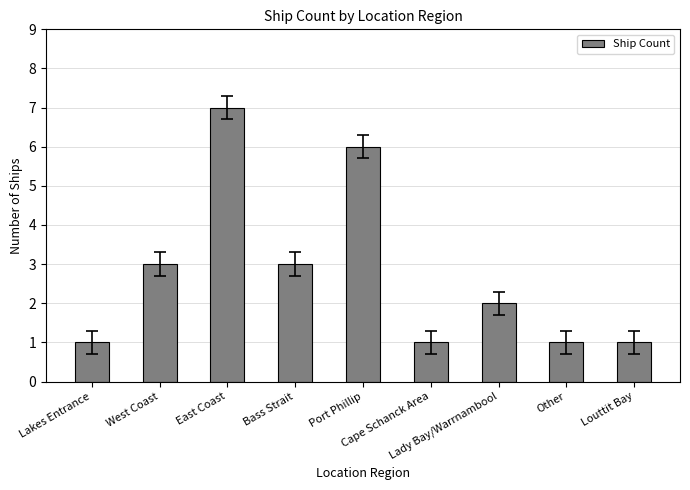

How many series are shown in this chart?

1